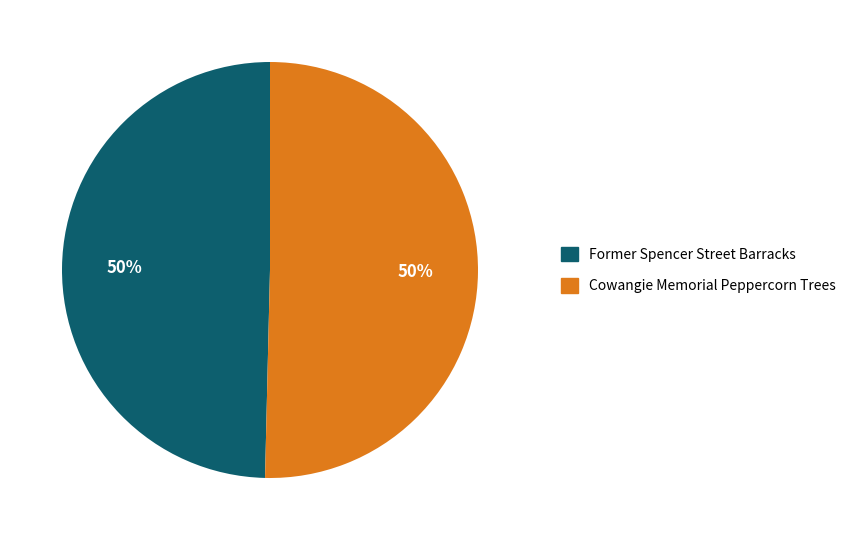

The Cowangie Memorial Peppercorn Trees slice represents 50% of the pie. True or false?

True